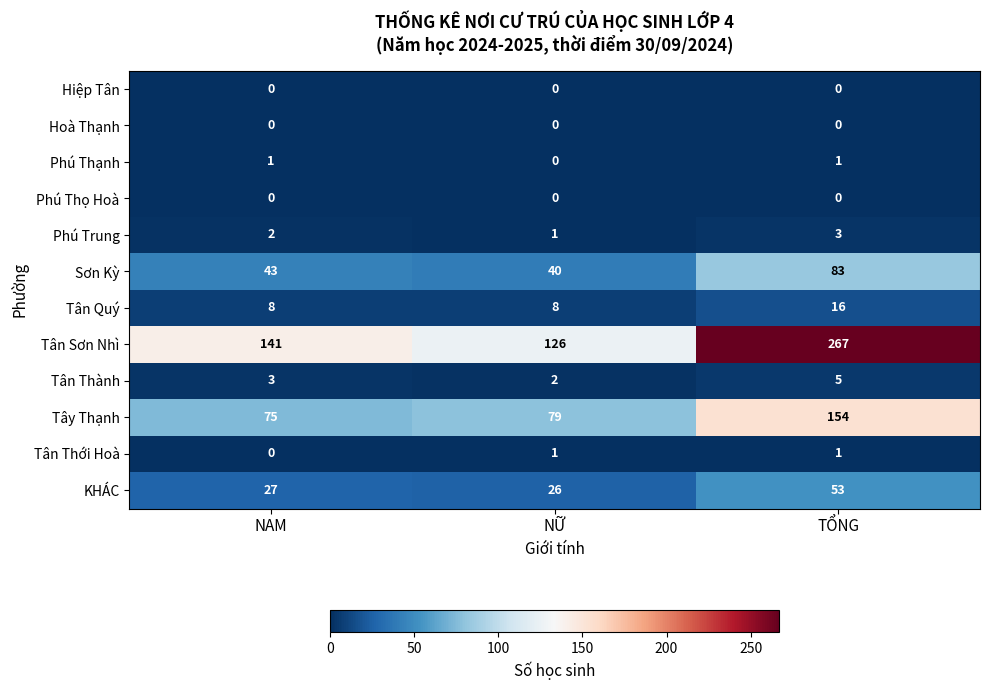

Between NAM and NỮ, which series saw the biggest shift?

Tân Sơn Nhì